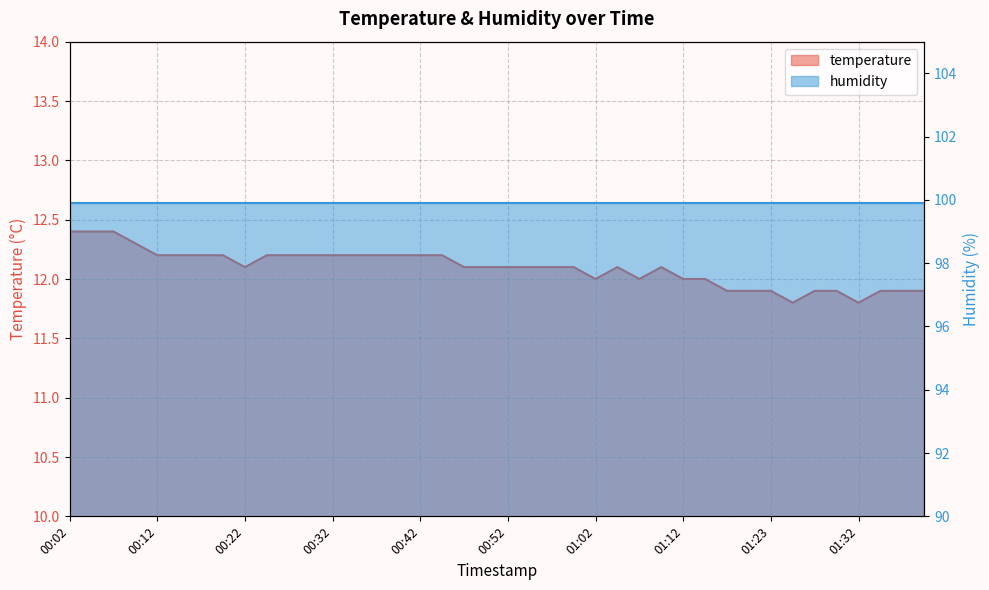

What is the difference between the maximum and second lowest values?

0.6